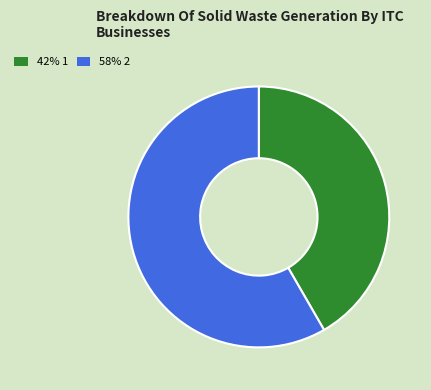

Approximately how many times larger is the value at 42% 1 compared to 58% 2?

0.7